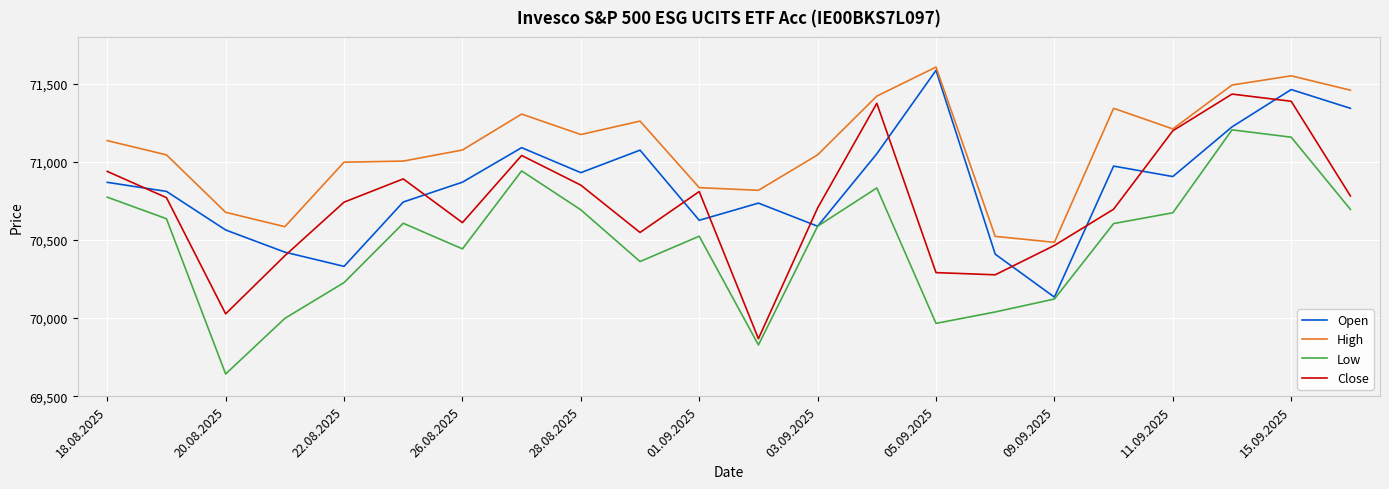

What is the maximum value shown in the chart?

71607